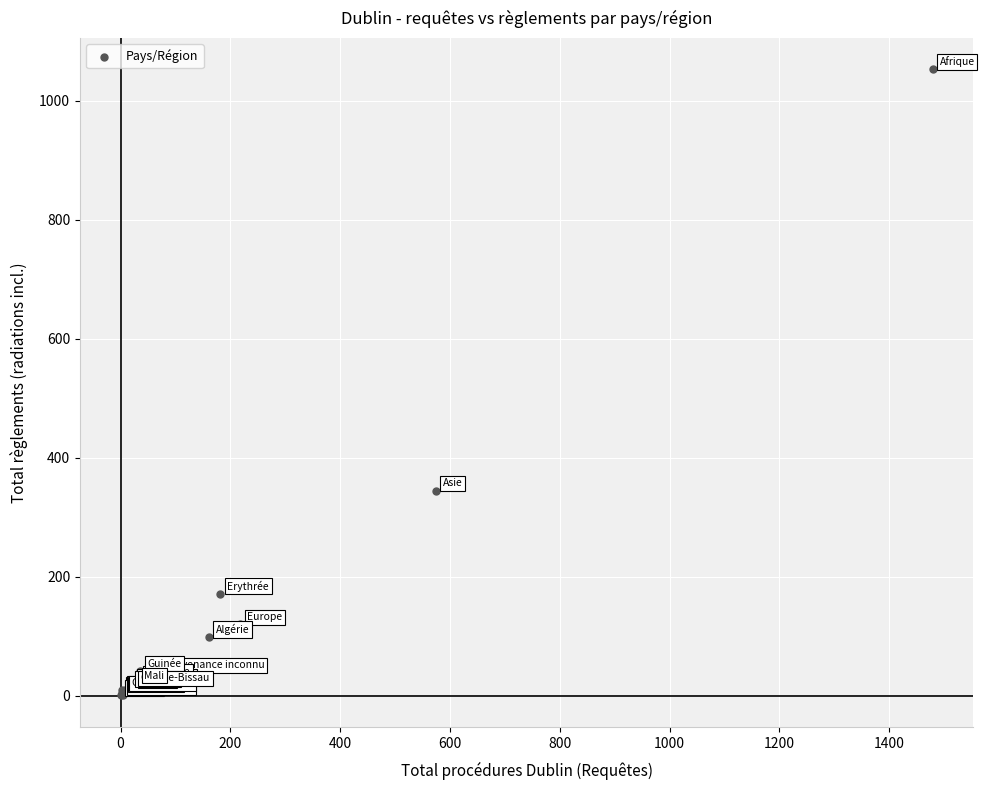

What Y value in the scatter plot is closest to 527?

345